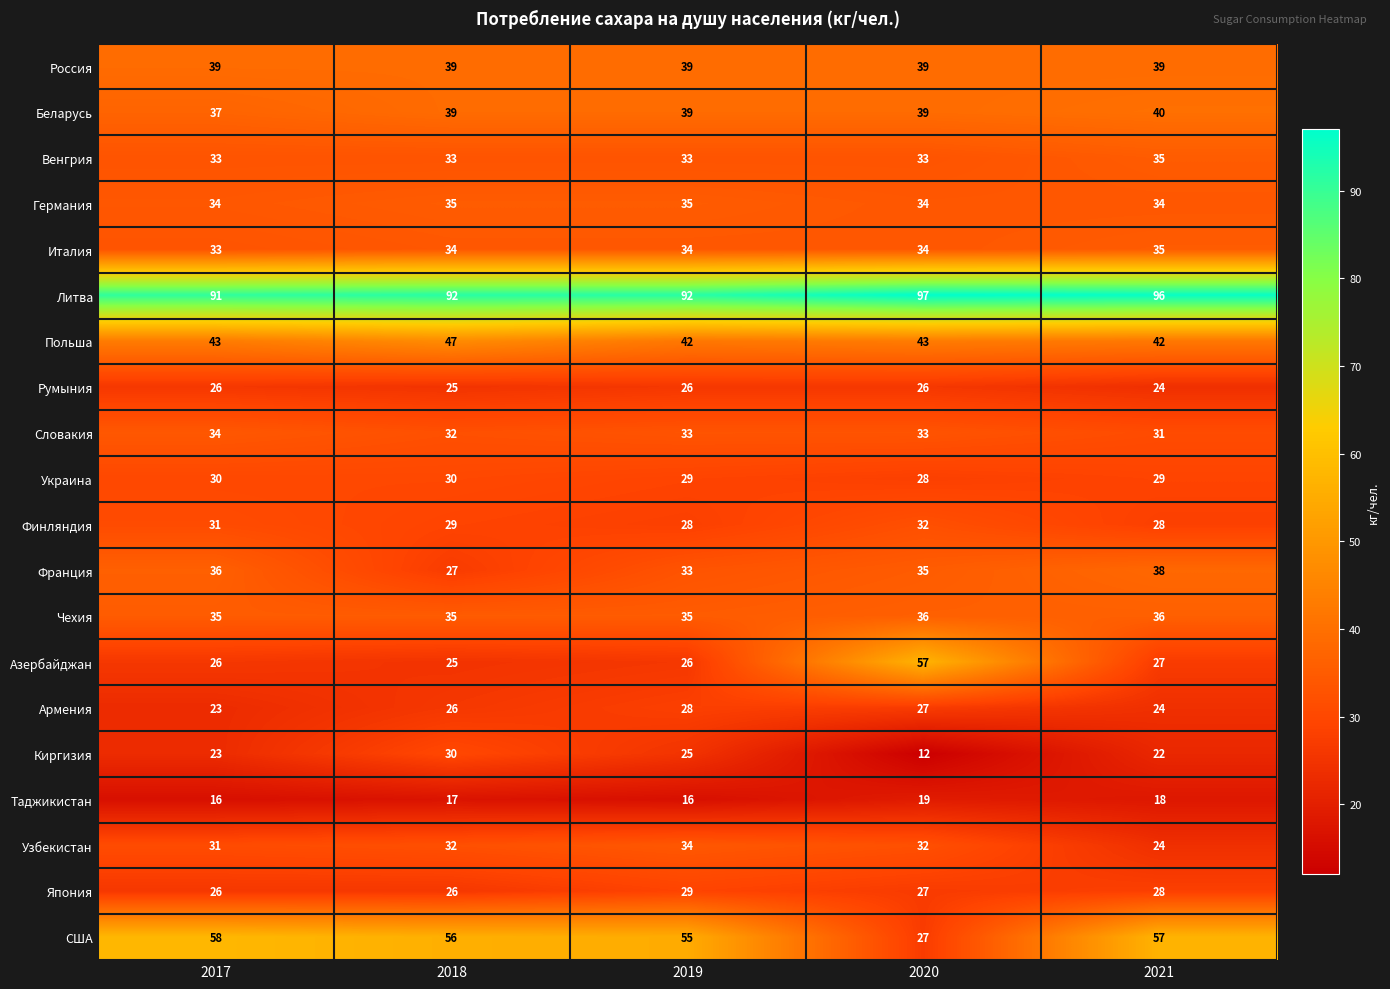

True or false: Финляндия has a value of 28 at 2021.

True